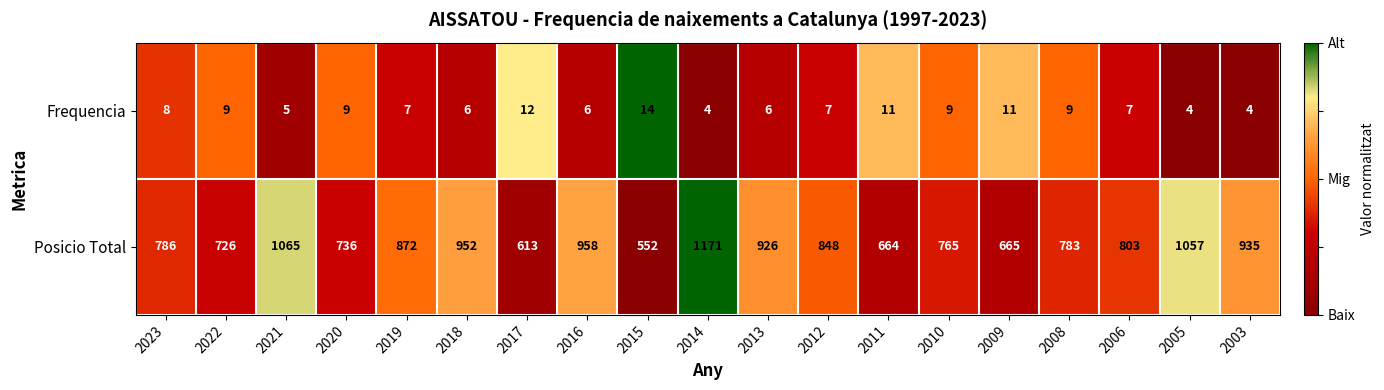

The Posicio Total series shows 285 at 2013. True or false?

False